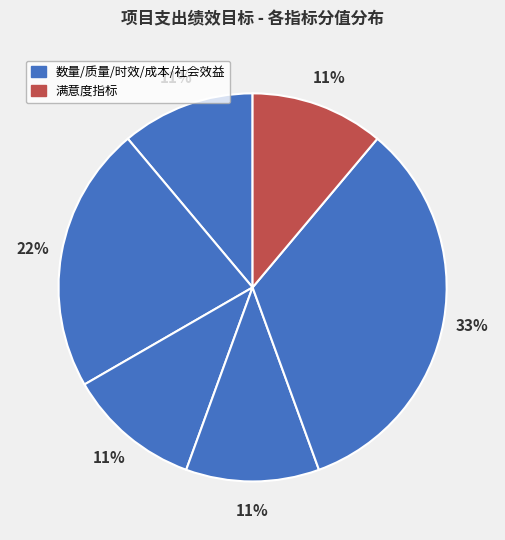

Is there any slice that represents more than half of the pie?

No